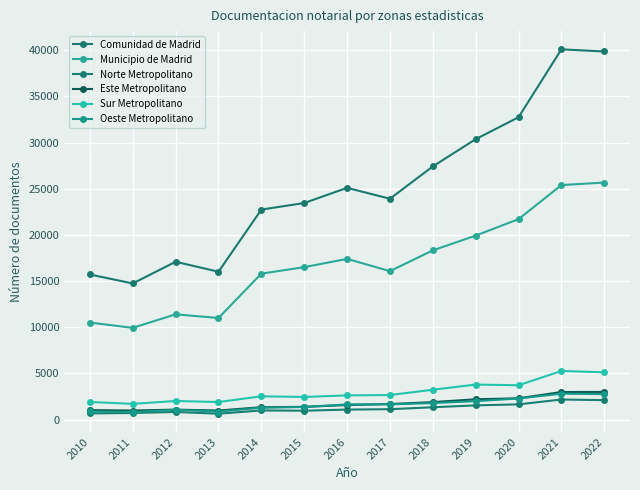

How many lines are shown in the chart?

6